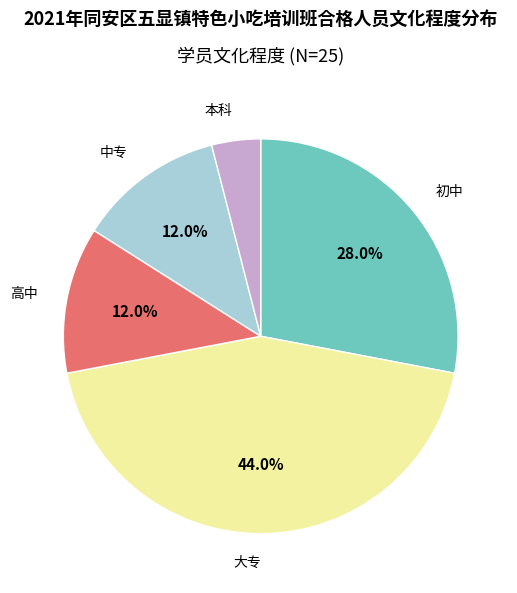

Is 高中 the majority of the pie?

No